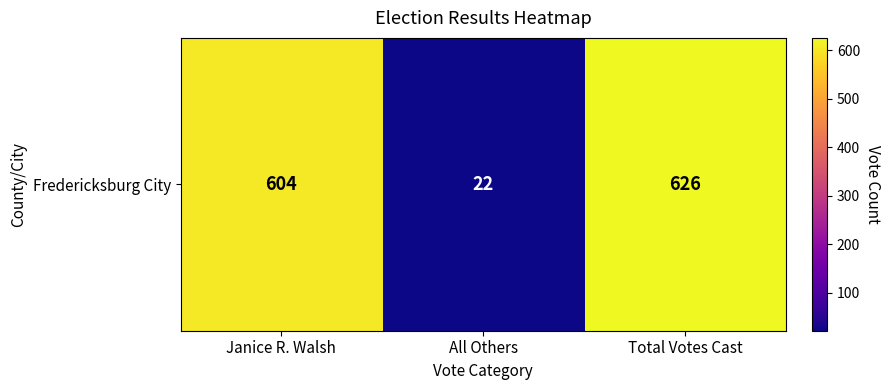

Reading right to left, what are all the values shown in this chart?

626	22	604